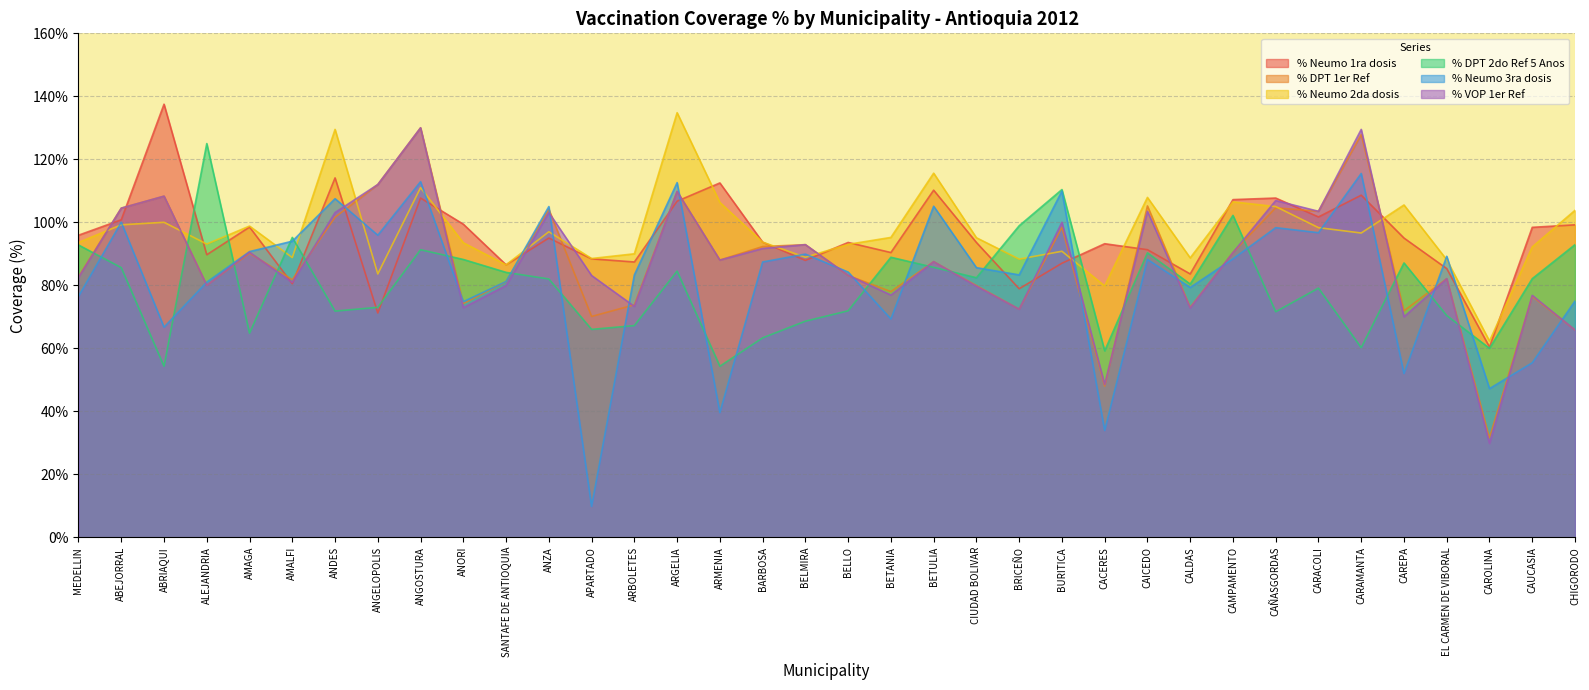

What are all the series names shown in the legend?

% Neumo 1ra dosis, % DPT 1er Ref, % Neumo 2da dosis, % DPT 2do Ref 5 Anos, % Neumo 3ra dosis, % VOP 1er Ref